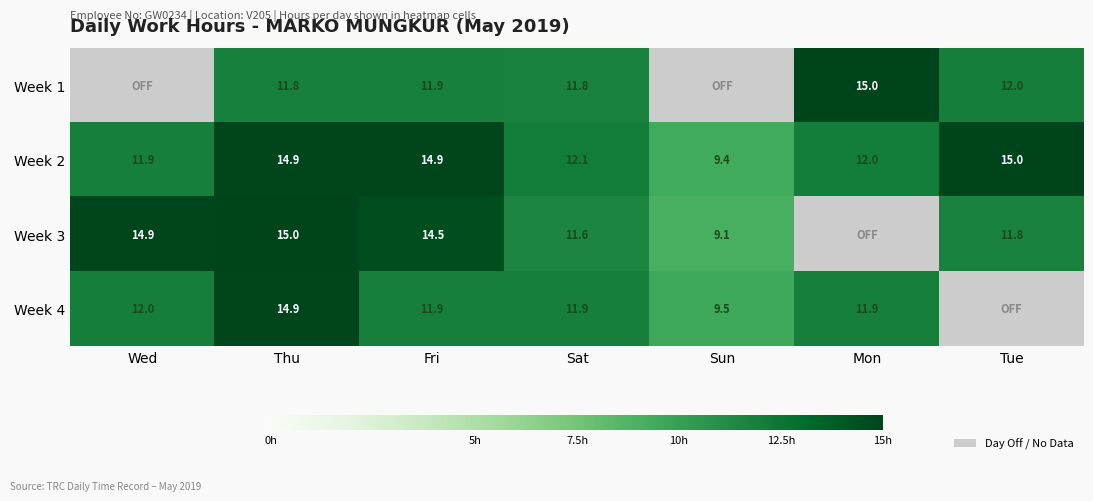

The Week 4 series shows 12.0 at Wed. True or false?

True